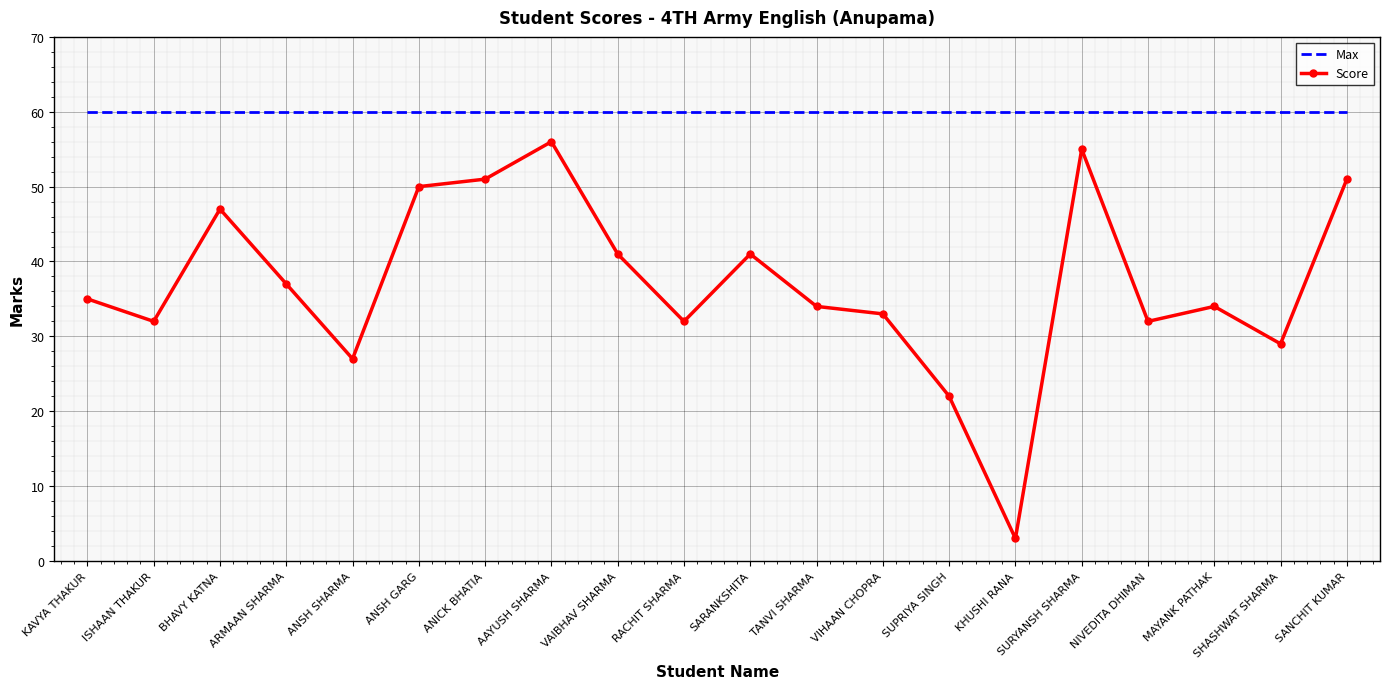

At which category does Score reach its first local valley?

ISHAAN THAKUR